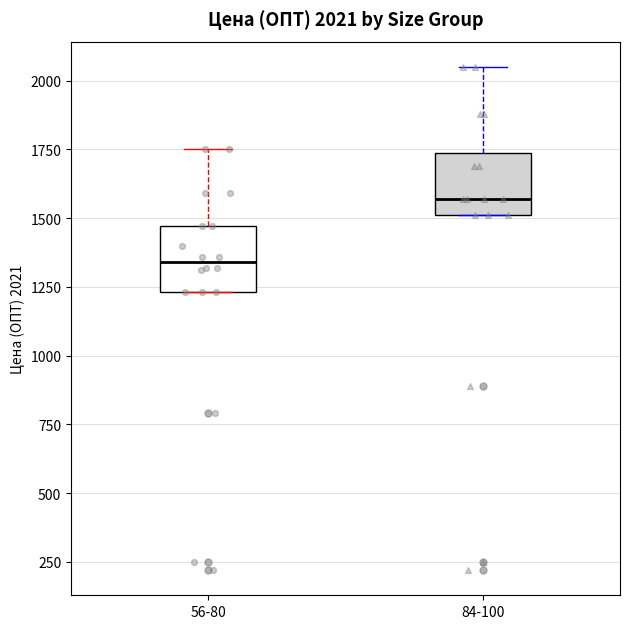

Which box has the lowest median line?

56-80